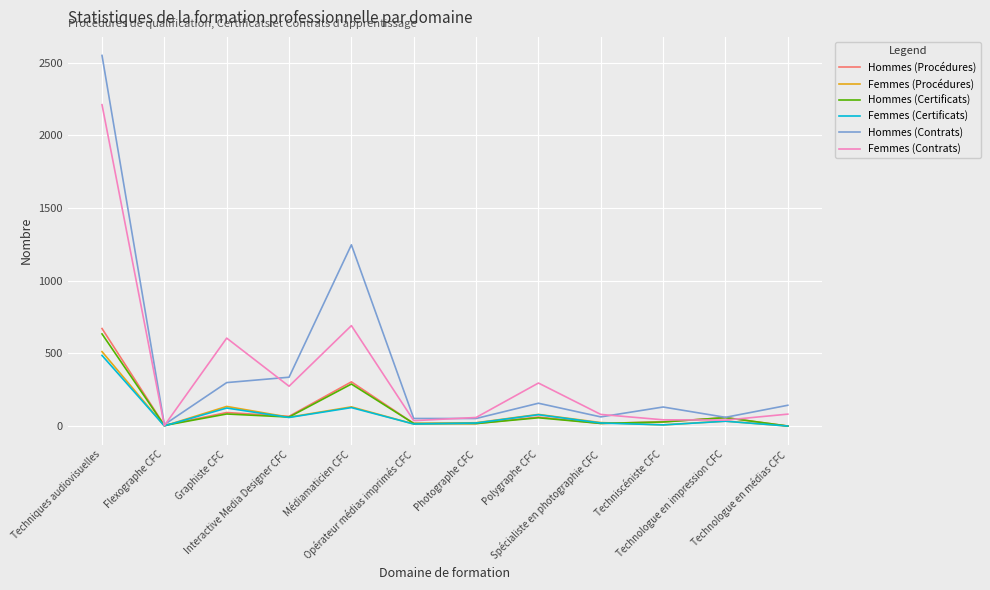

What is the total value across all series at Opérateur médias imprimés CFC?

153